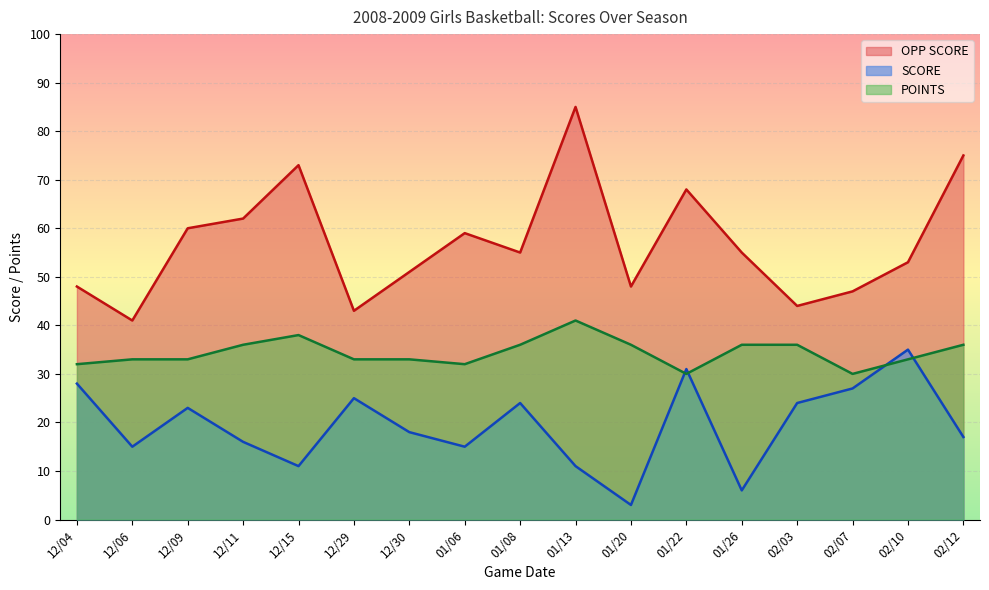

Reading right to left, list all the values displayed in this chart.

OPP SCORE: 02/12=75	02/10=53	02/07=47	02/03=44	01/26=55	01/22=68	01/20=48	01/13=85	01/08=55	01/06=59	12/30=51	12/29=43	12/15=73	12/11=62	12/09=60	12/06=41	12/04=48
SCORE: 02/12=17	02/10=35	02/07=27	02/03=24	01/26=6	01/22=31	01/20=3	01/13=11	01/08=24	01/06=15	12/30=18	12/29=25	12/15=11	12/11=16	12/09=23	12/06=15	12/04=28
POINTS: 02/12=36	02/10=33	02/07=30	02/03=36	01/26=36	01/22=30	01/20=36	01/13=41	01/08=36	01/06=32	12/30=33	12/29=33	12/15=38	12/11=36	12/09=33	12/06=33	12/04=32